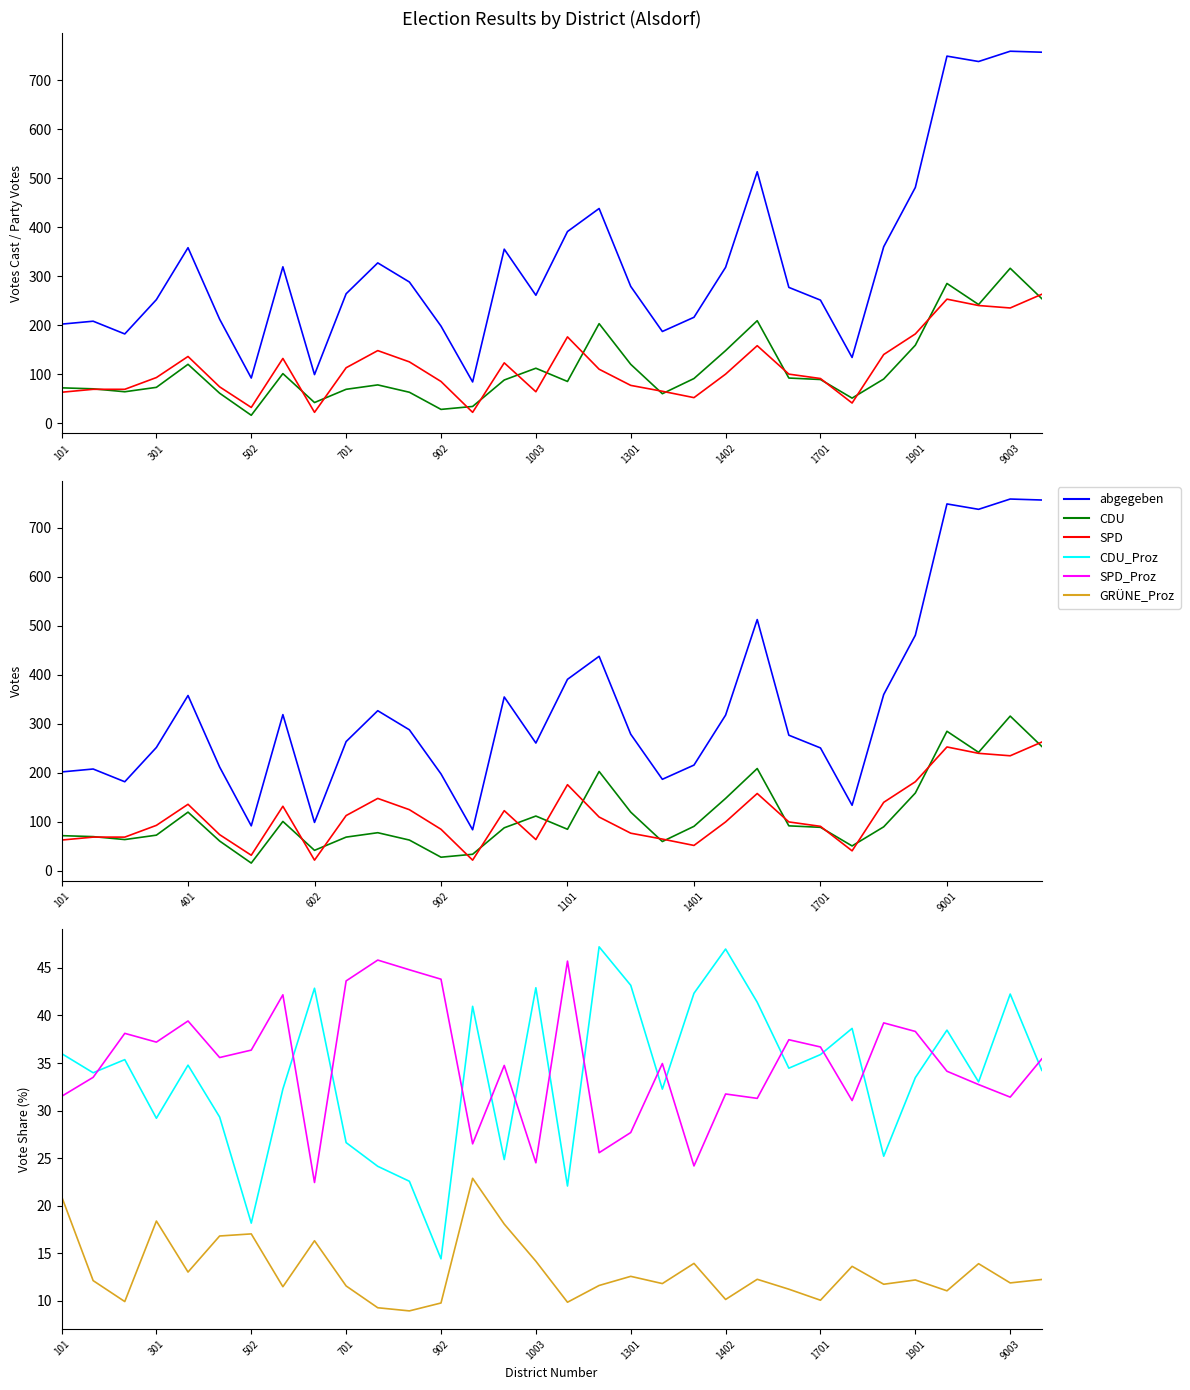

What is the lowest value of the abgegeben series?

84.0